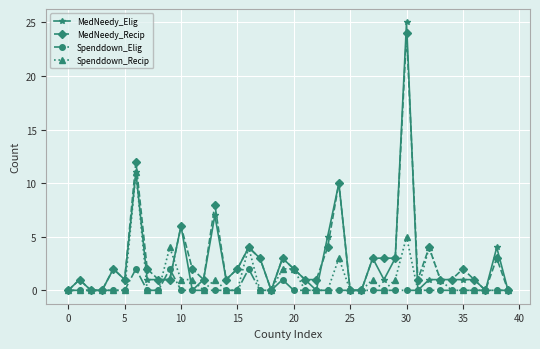

Which series has the widest spread of values?

MedNeedy_Elig